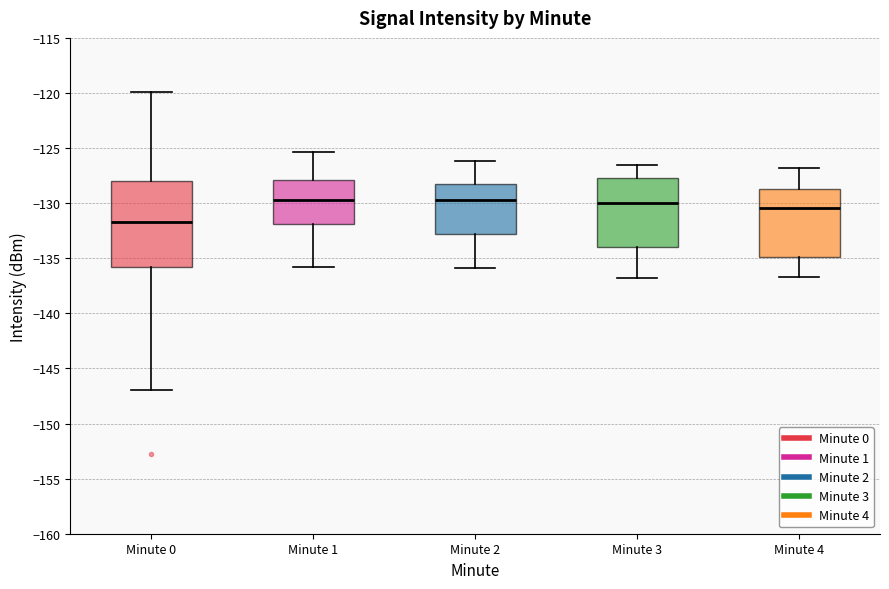

Which box has the lowest median line?

Minute 0